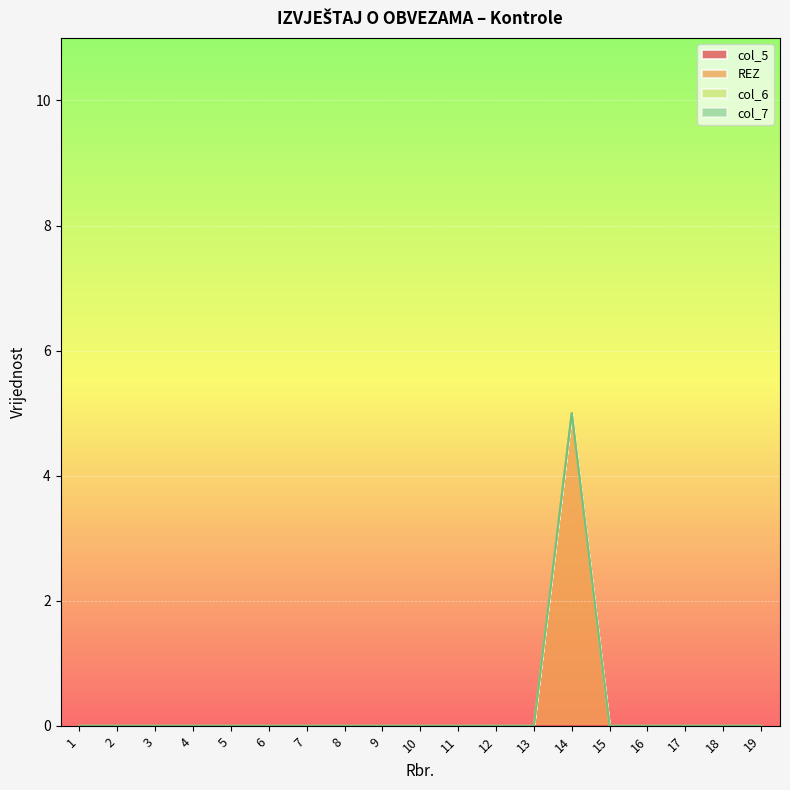

True or false: REZ and col_7 cross at least once.

False